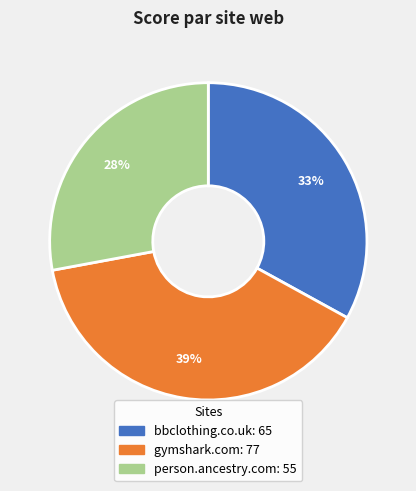

Does any single category account for the majority?

No